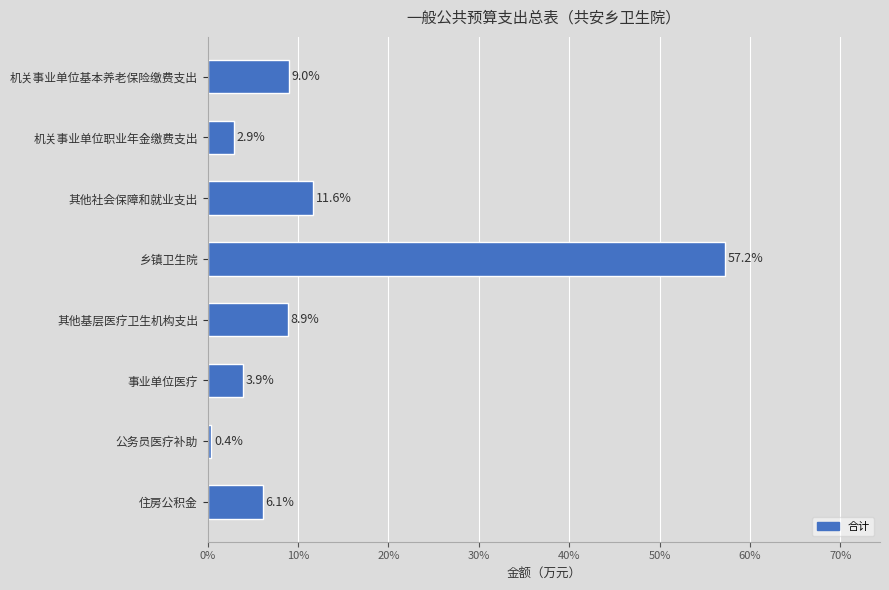

Which label corresponds to the smallest value in the chart?

公务员医疗补助